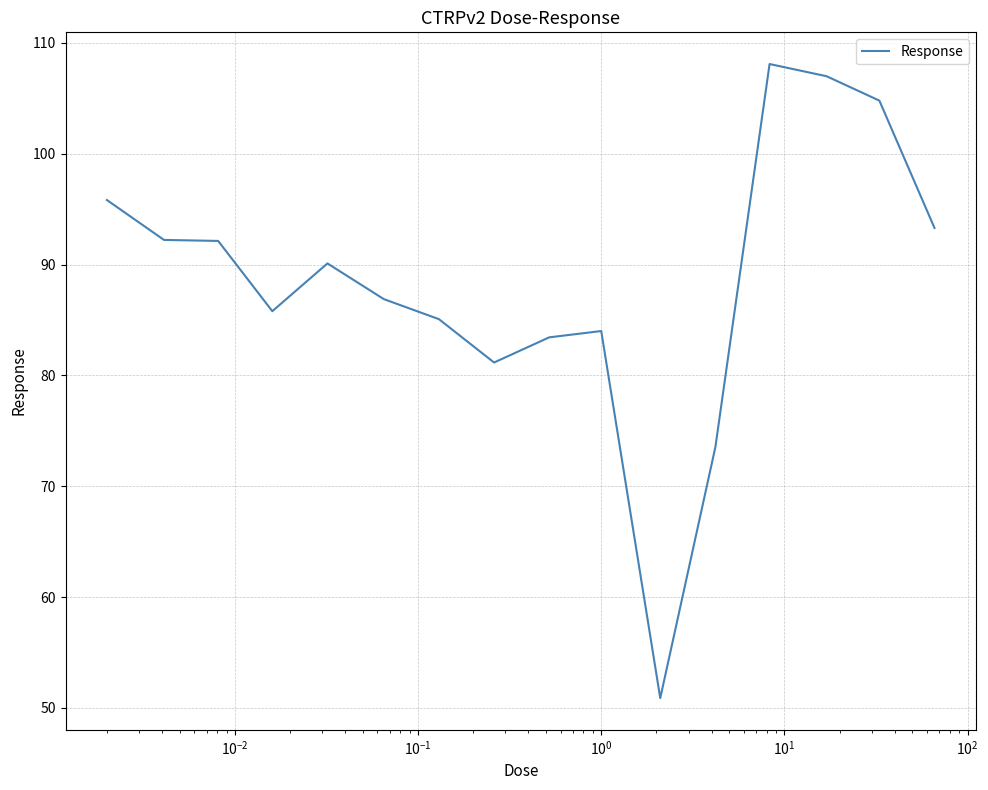

Count the number of categories in the chart.

16